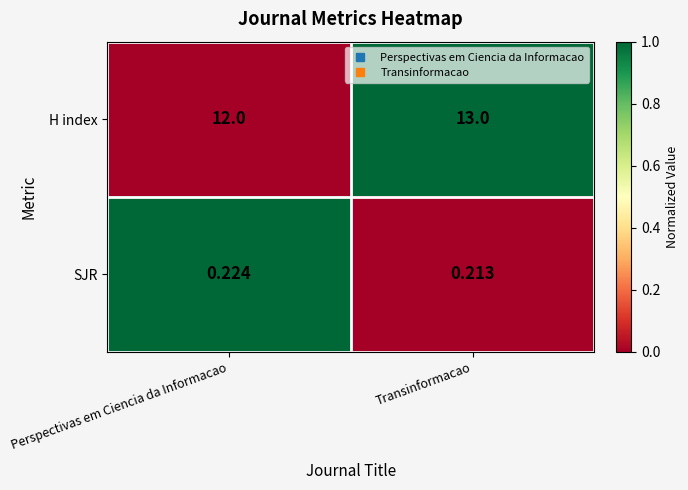

What is the total value across all series at Transinformacao?

13.2